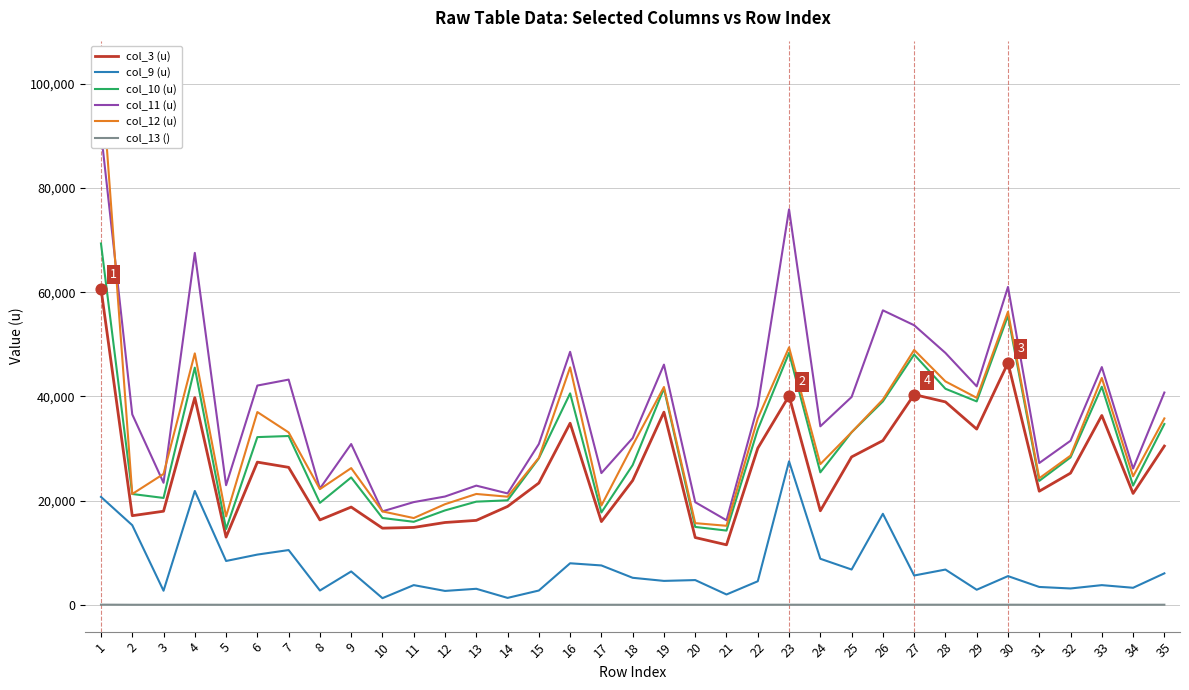

Is the value of col_12 (u) at 16 greater than the value of col_10 (u) at 11?

Yes